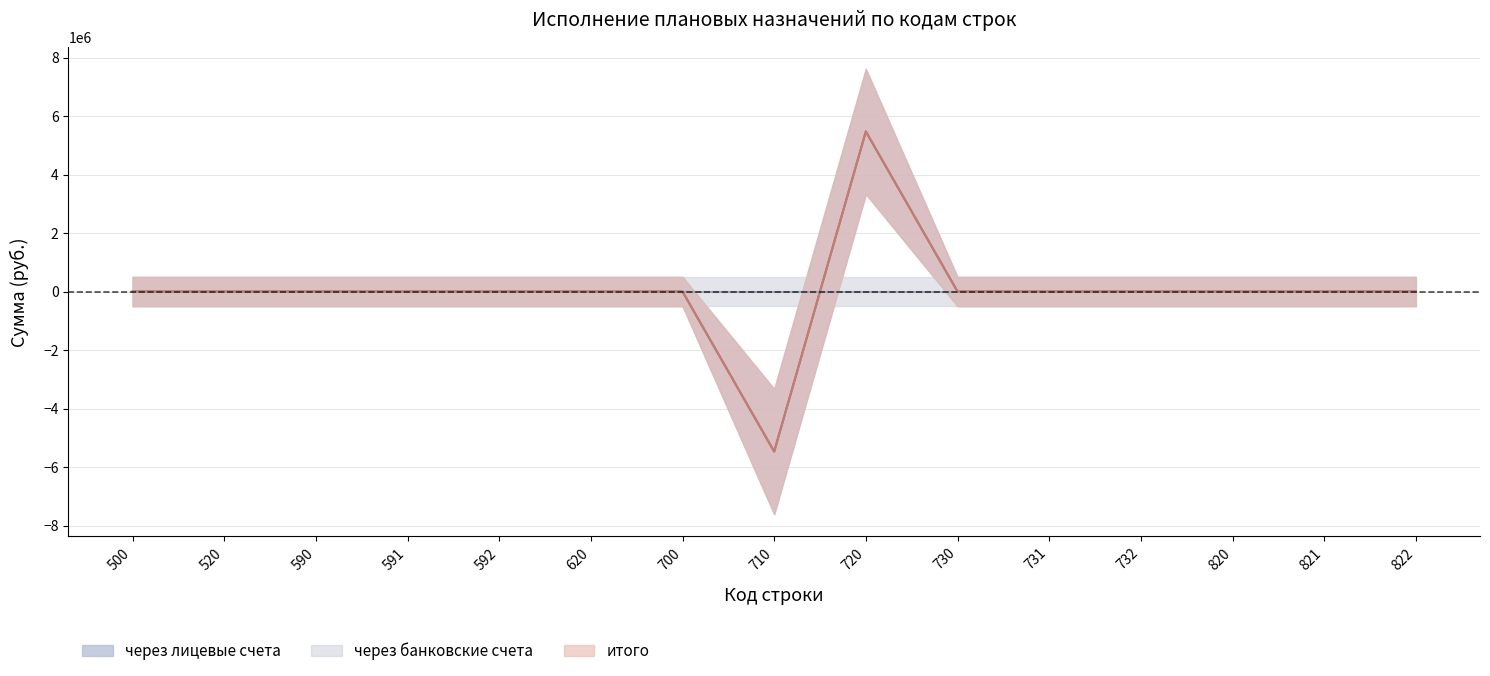

What are all the series names shown in the legend?

через лицевые счета, через банковские счета, итого